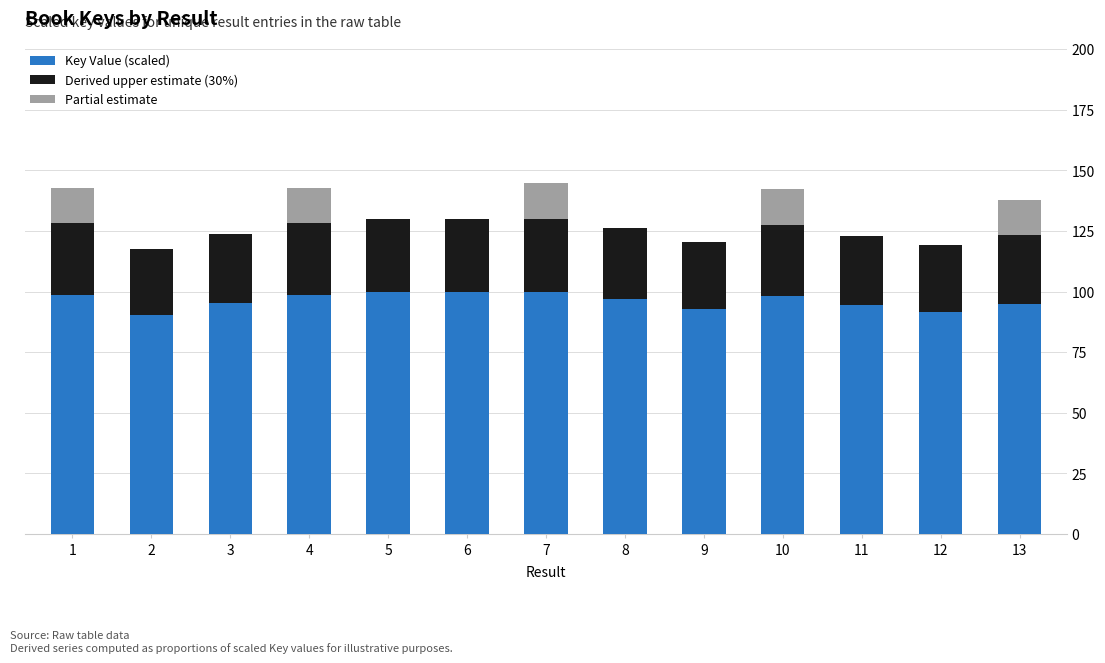

What is the total value across all series at 7?

145.0